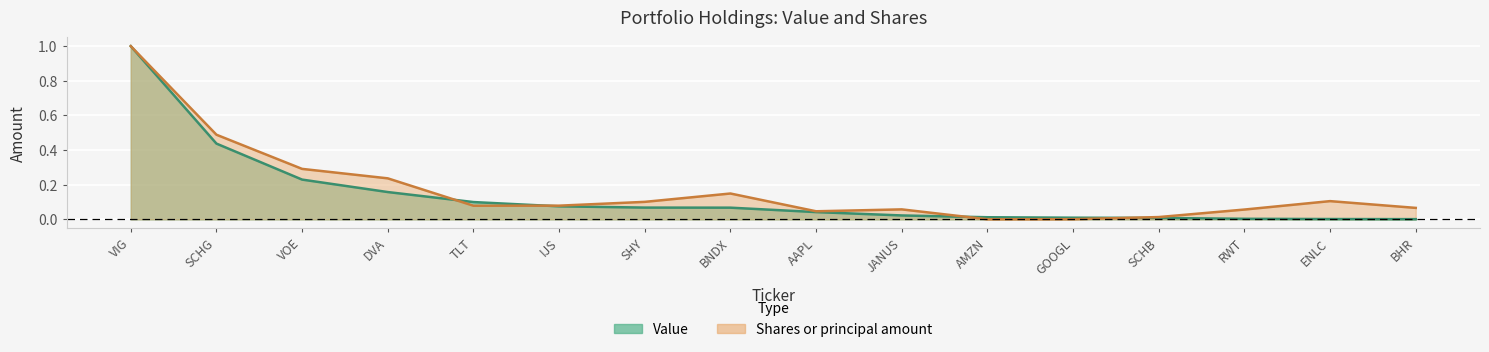

After their last crossing, which series has the higher values: Shares or principal amount or Value?

Shares or principal amount